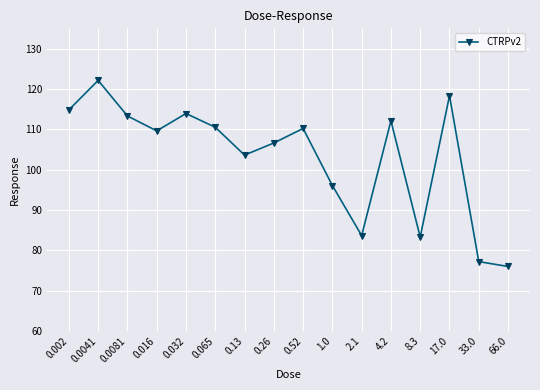

Does the chart have visible grid lines?

Yes